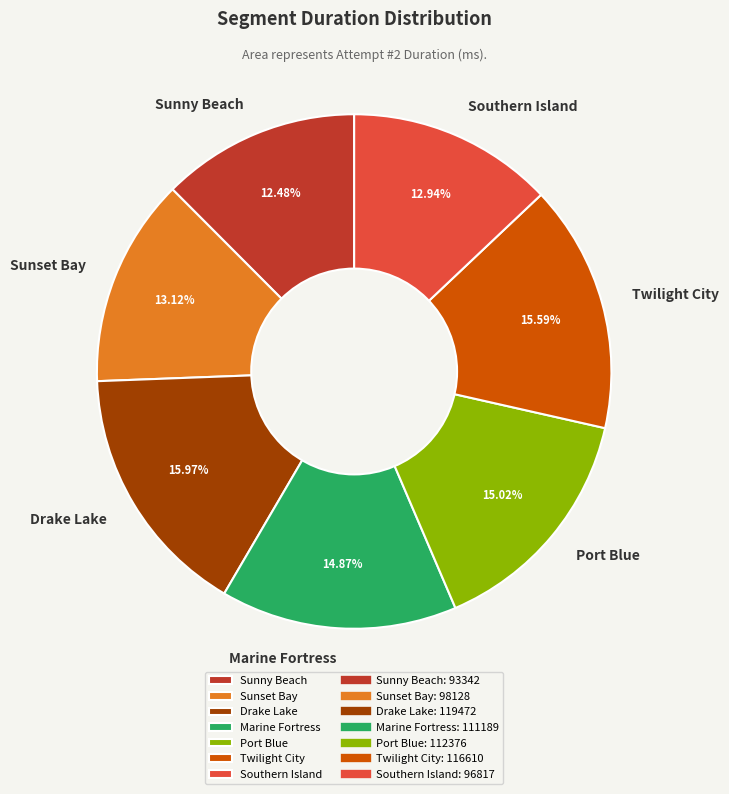

Approximately how many times larger is the value at Sunny Beach compared to Marine Fortress?

0.8